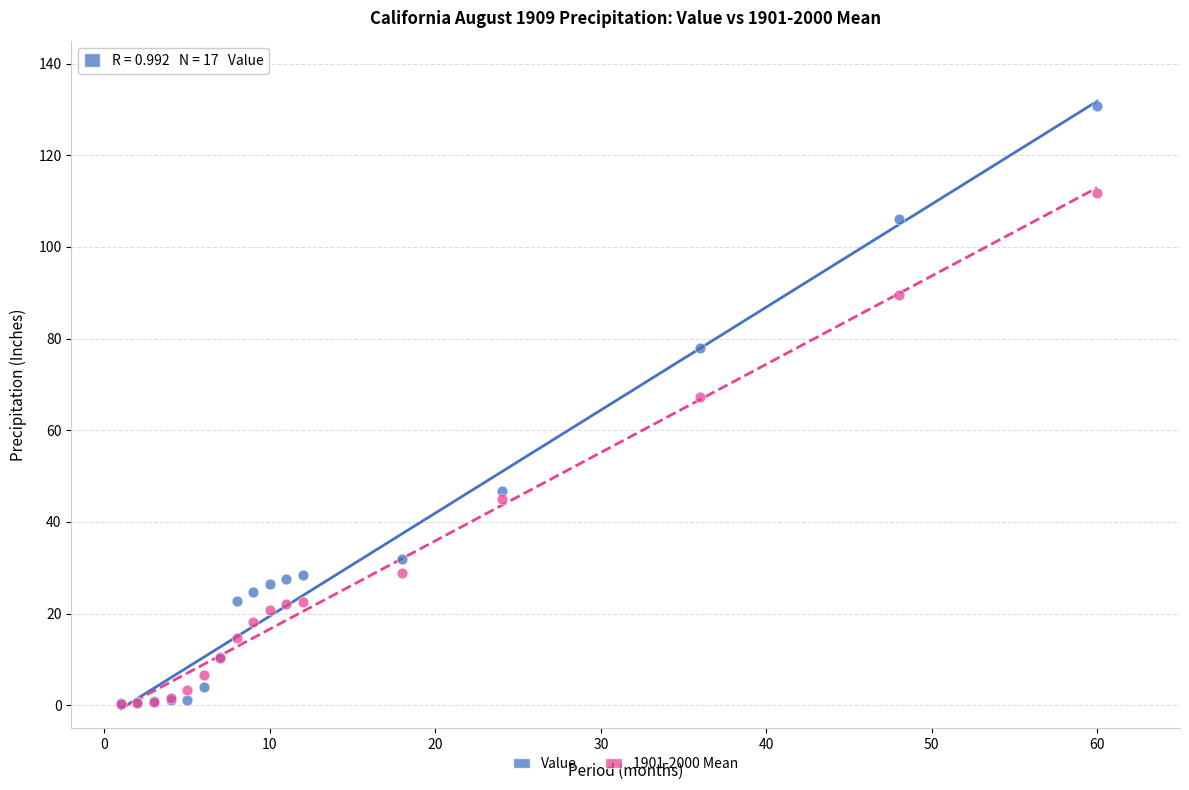

Across all series, what Y value is closest to 65?

67.3